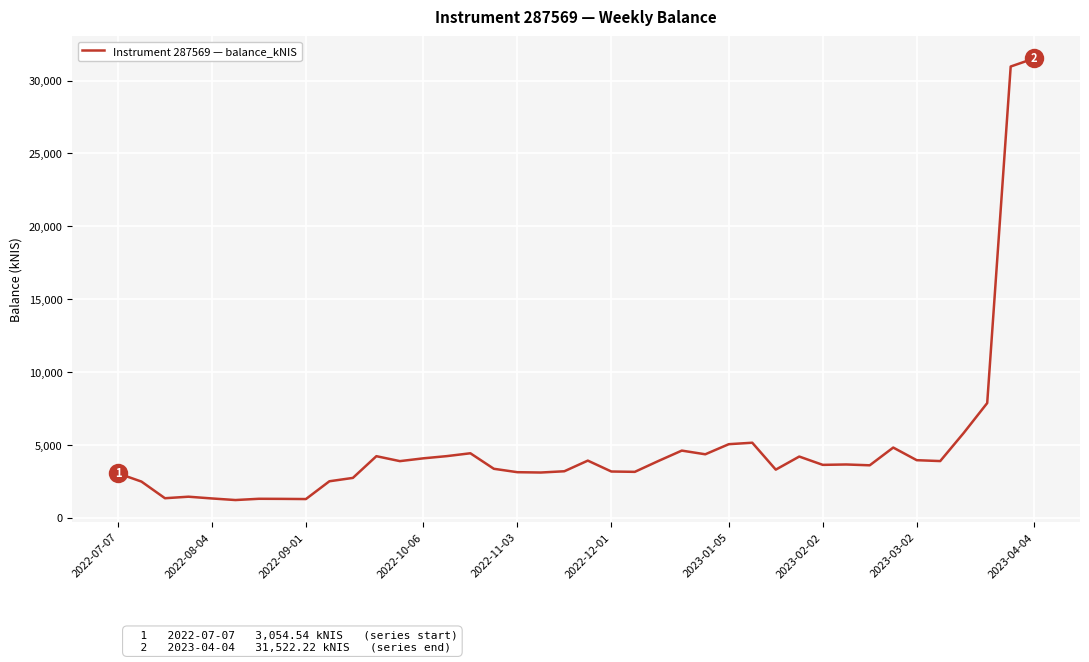

What is the maximum value shown in the chart?

31522.2